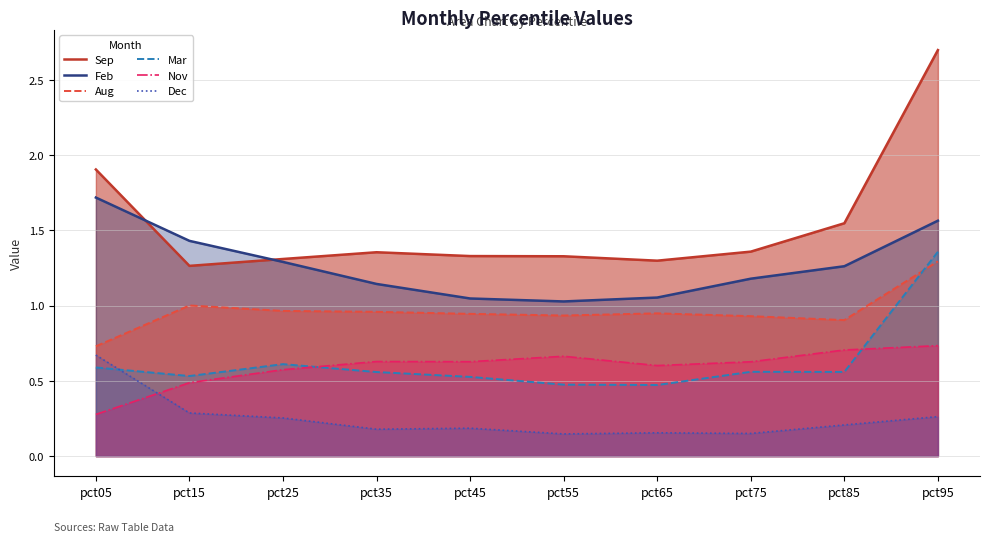

True or false: Nov and Aug cross at least once.

False